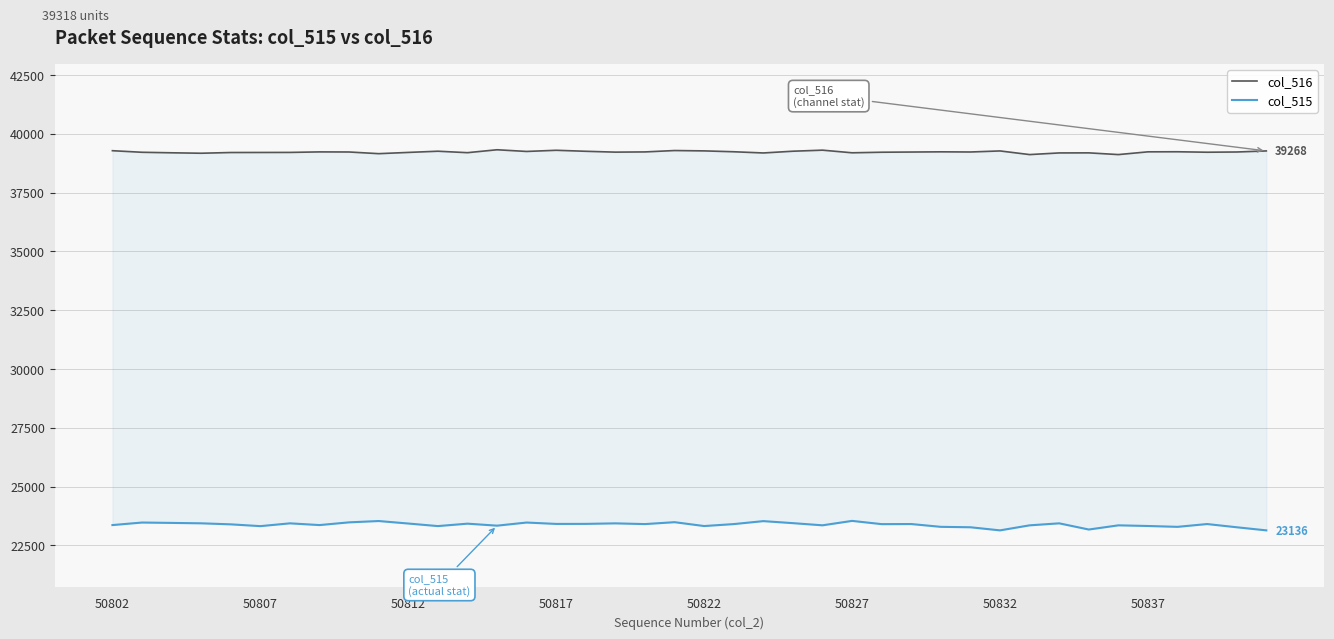

True or false: col_515 and col_516 cross at least once.

False